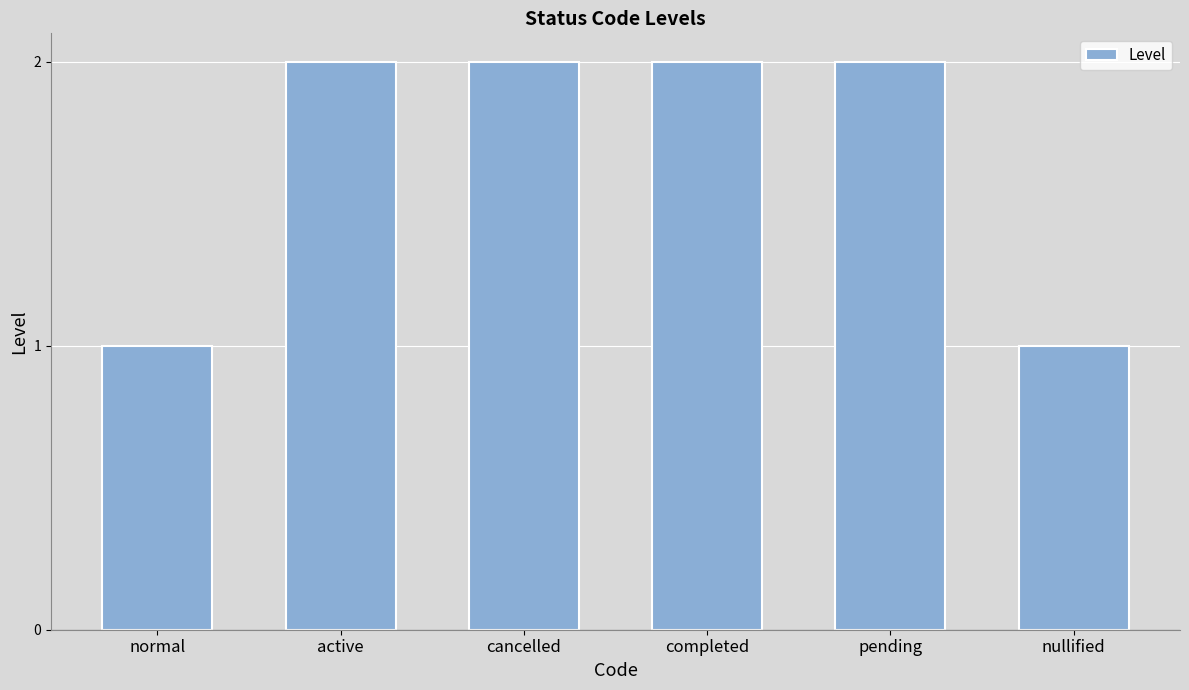

Approximately how many times larger is the value at normal compared to active?

0.5